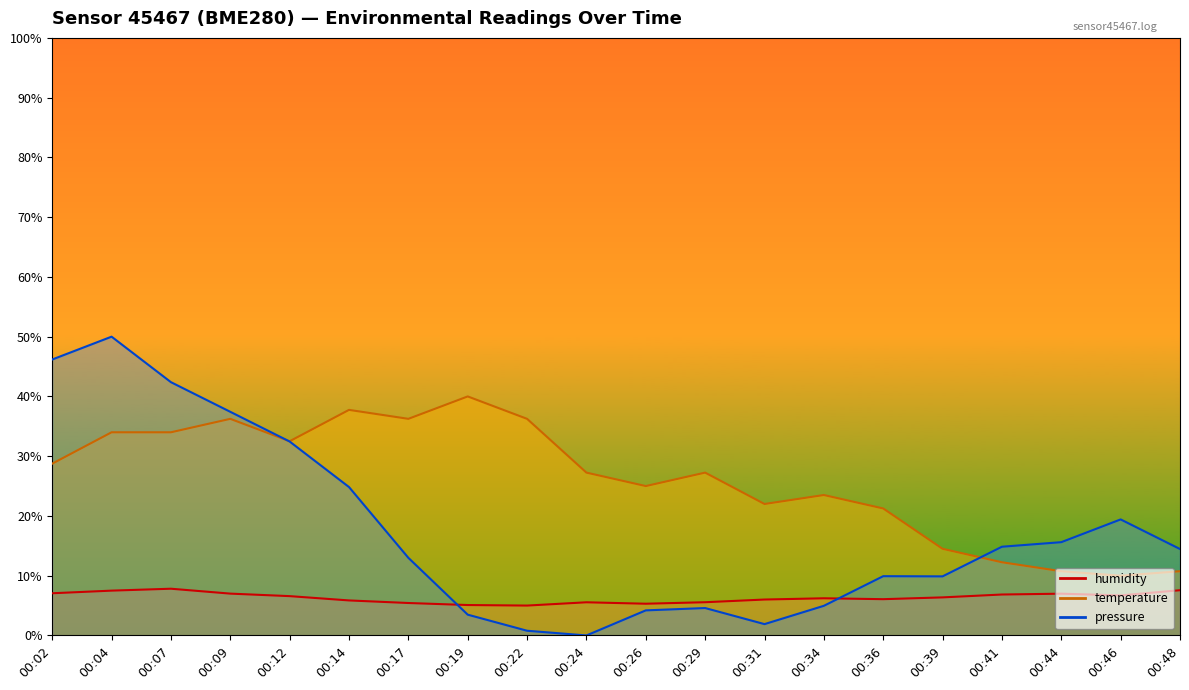

At how many categories does at least one series exceed 45?

2